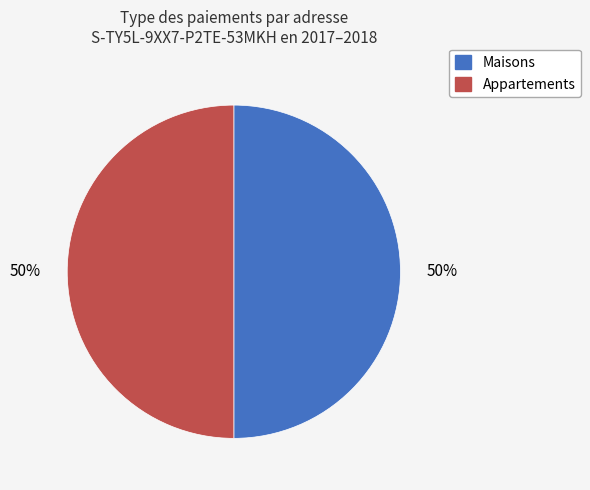

To the nearest percent, what is the average slice percentage?

50%